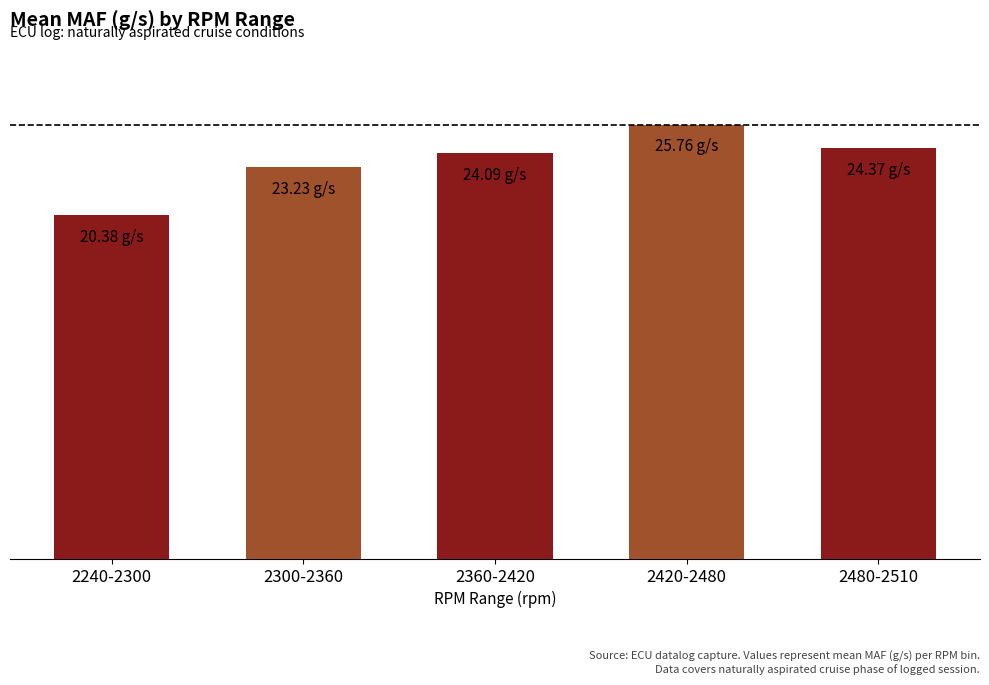

Between 2240-2300 and 2480-2510, which is larger?

2480-2510